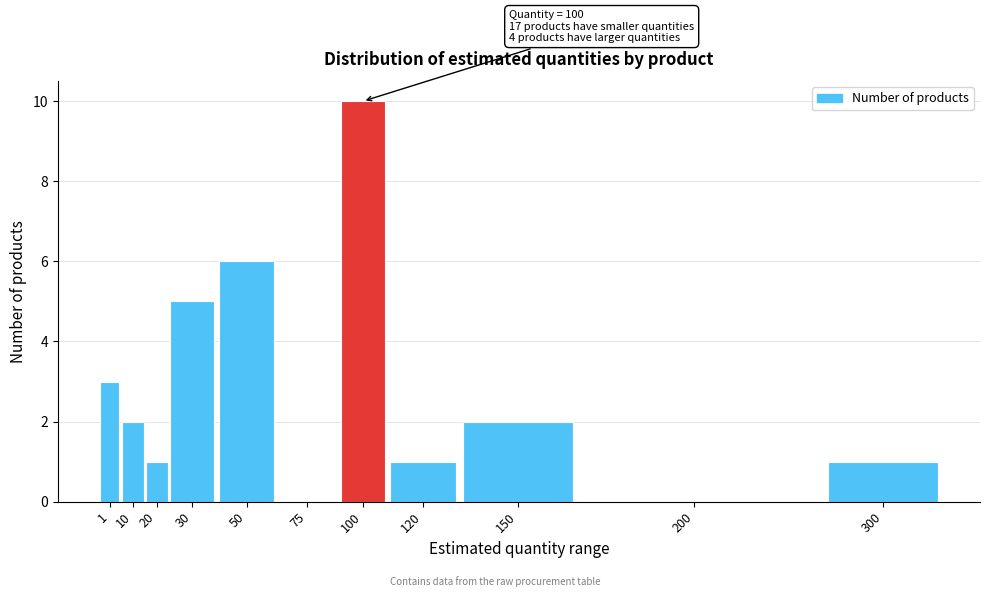

Reading right to left, what are all the values shown in this chart?

300=1	200=0	150=2	120=1	100=10	75=0	50=6	30=5	20=1	10=2	1=3